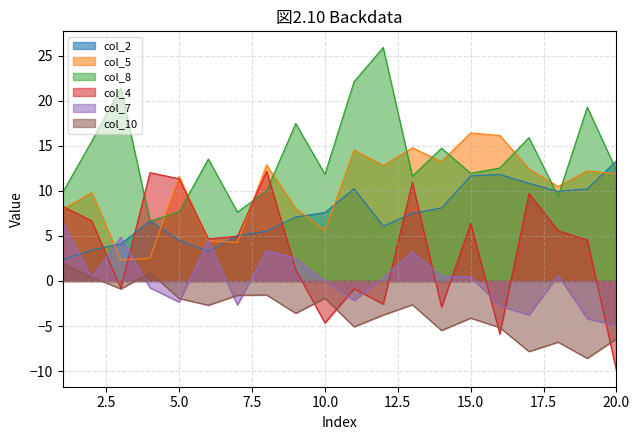

How many interior local peaks does the col_4 series have?

6